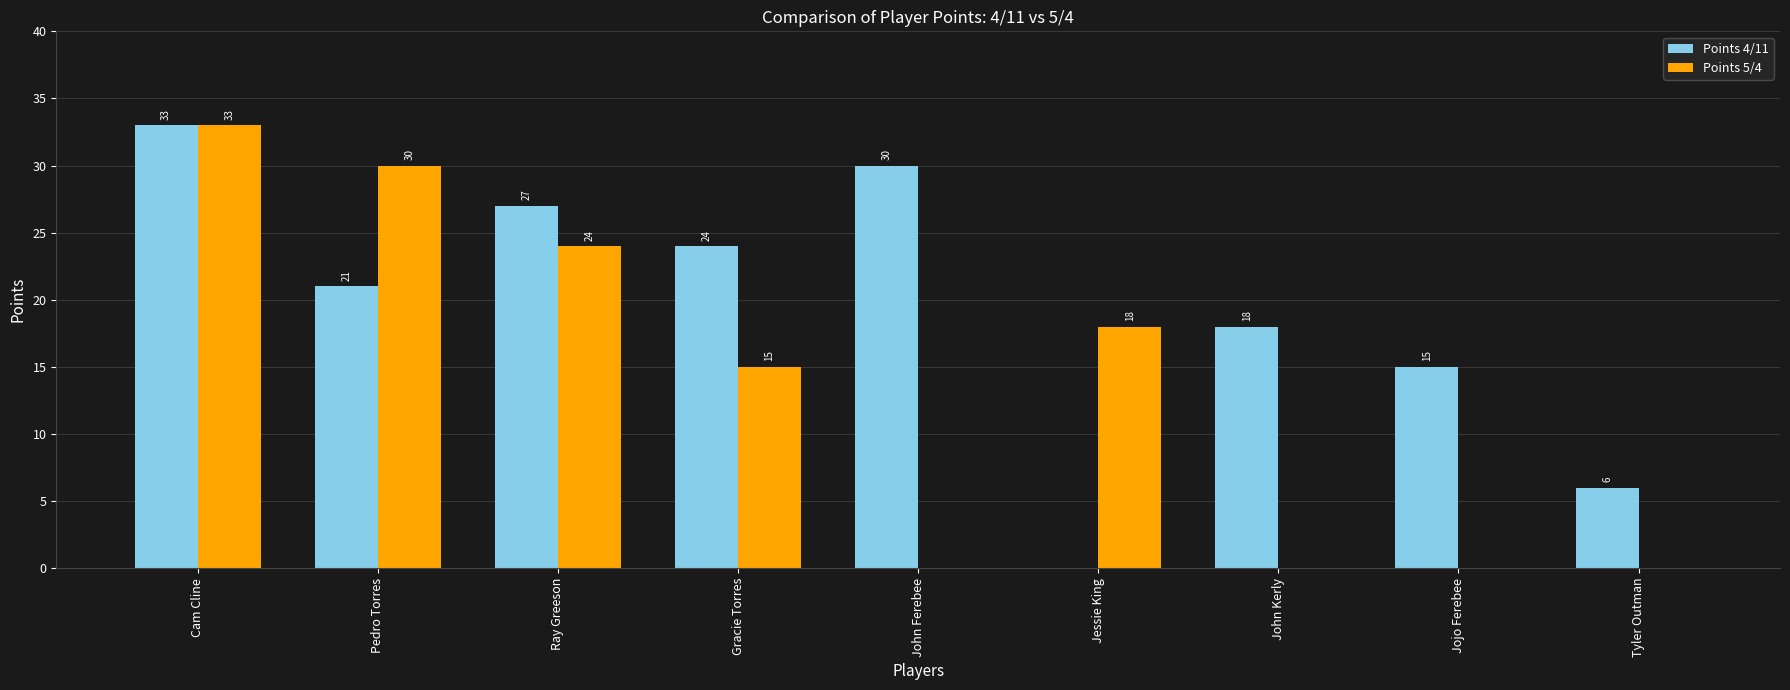

Reading right to left, what are all the values shown in this chart?

Points 4/11: Tyler Outman=6	Jojo Ferebee=15	John Kerly=18	Jessie King=0	John Ferebee=30	Gracie Torres=24	Ray Greeson=27	Pedro Torres=21	Cam Cline=33
Points 5/4: Tyler Outman=0	Jojo Ferebee=0	John Kerly=0	Jessie King=18	John Ferebee=0	Gracie Torres=15	Ray Greeson=24	Pedro Torres=30	Cam Cline=33